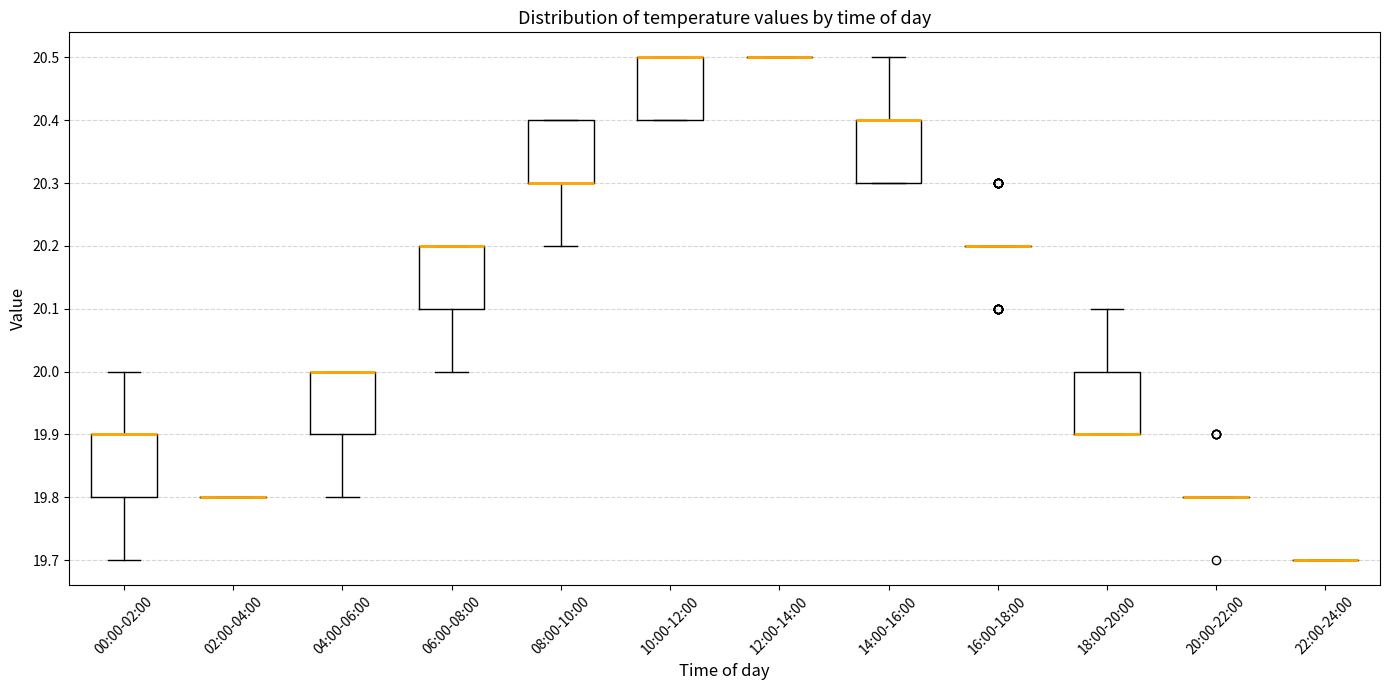

Reading left to right, read every box against the y-axis: the position of its median line, the range the box covers, and the ends of its whiskers. The values are not printed on the chart, so give them approximately, as read against the axis.

00:00-02:00: median 19.9 (drawn on the box's upper edge), box 19.8 to 19.9, whiskers 19.7 to 20.0
02:00-04:00: box collapsed to a line at 19.8, whiskers 19.8 to 19.8
04:00-06:00: median 20.0 (drawn on the box's upper edge), box 19.9 to 20.0, whiskers 19.8 to 20.0
06:00-08:00: median 20.2 (drawn on the box's upper edge), box 20.1 to 20.2, whiskers 20.0 to 20.2
08:00-10:00: median 20.3 (drawn on the box's lower edge), box 20.3 to 20.4, whiskers 20.2 to 20.4
10:00-12:00: median 20.5 (drawn on the box's upper edge), box 20.4 to 20.5, whiskers 20.4 to 20.5
12:00-14:00: box collapsed to a line at 20.5, whiskers 20.5 to 20.5
14:00-16:00: median 20.4 (drawn on the box's upper edge), box 20.3 to 20.4, whiskers 20.3 to 20.5
16:00-18:00: box collapsed to a line at 20.2, whiskers 20.2 to 20.2
18:00-20:00: median 19.9 (drawn on the box's lower edge), box 19.9 to 20.0, whiskers 19.9 to 20.1
20:00-22:00: box collapsed to a line at 19.8, whiskers 19.8 to 19.8
22:00-24:00: box collapsed to a line at 19.7, whiskers 19.7 to 19.7